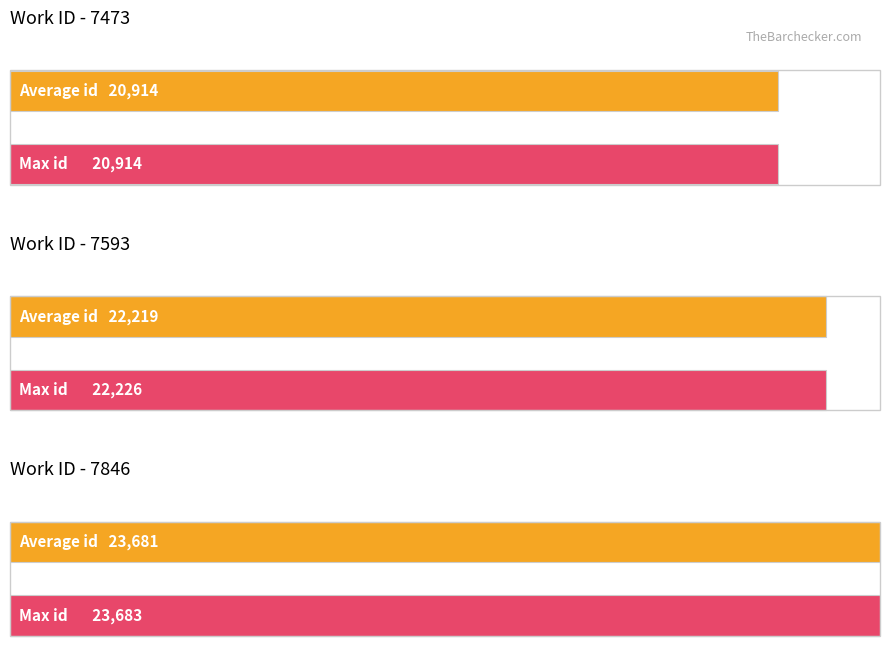

Which category has the highest value across all series?

7846